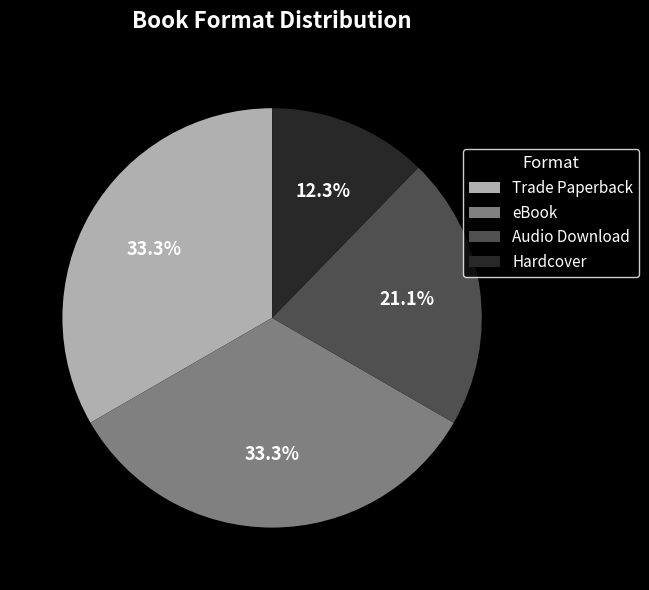

Is there any slice that represents more than half of the pie?

No